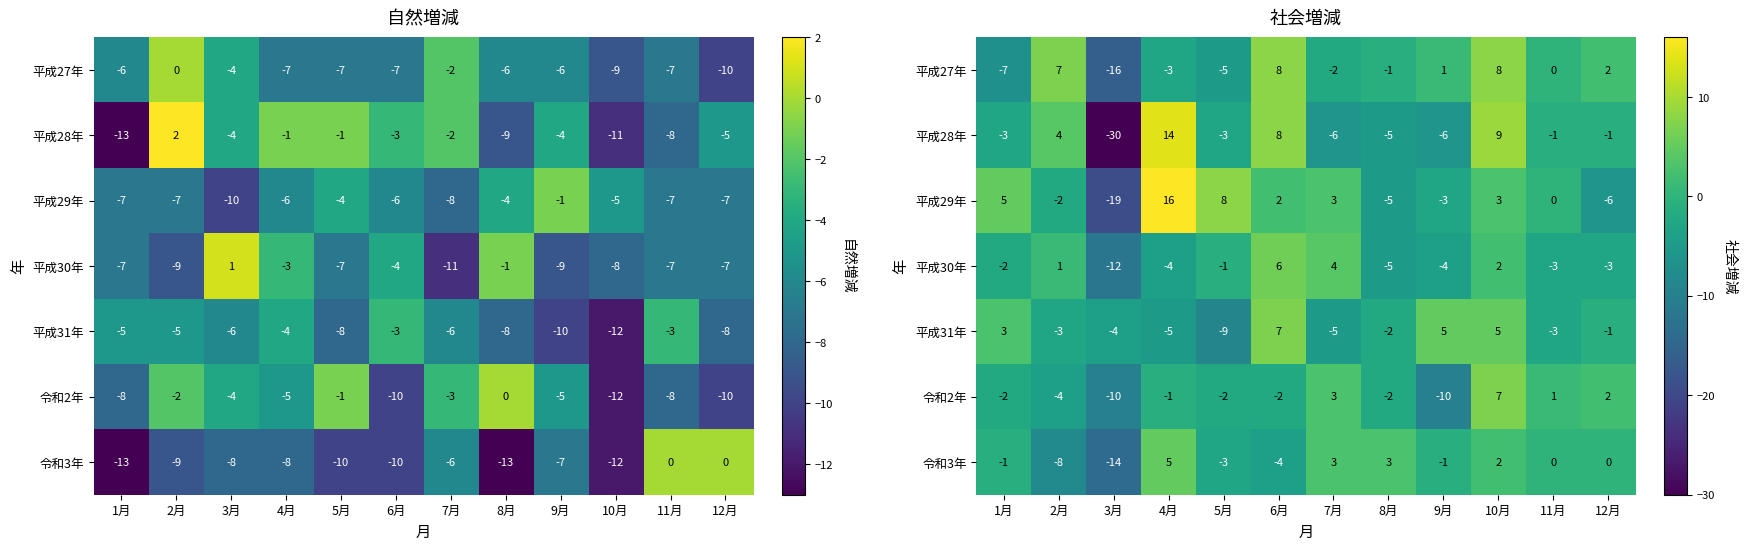

How many data points in 令和3年 are less than 0?

6